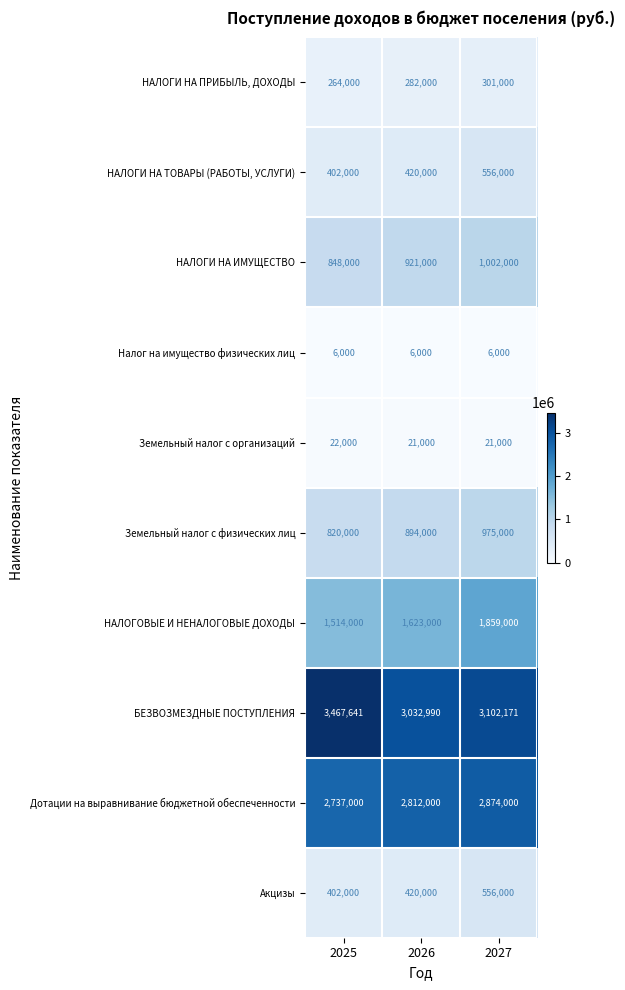

What is the maximum value for Земельный налог с физических лиц?

975000